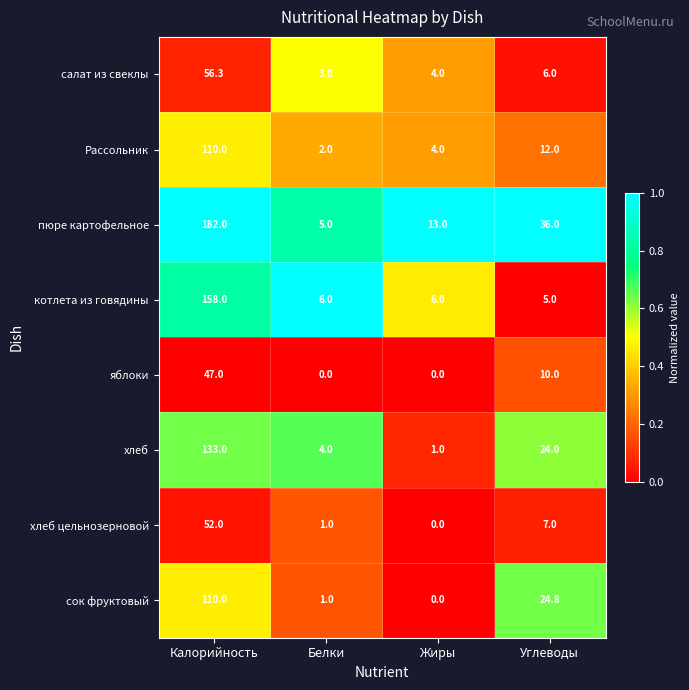

Rank the categories by пюре картофельное value from lowest to highest.

Белки, Жиры, Углеводы, Калорийность